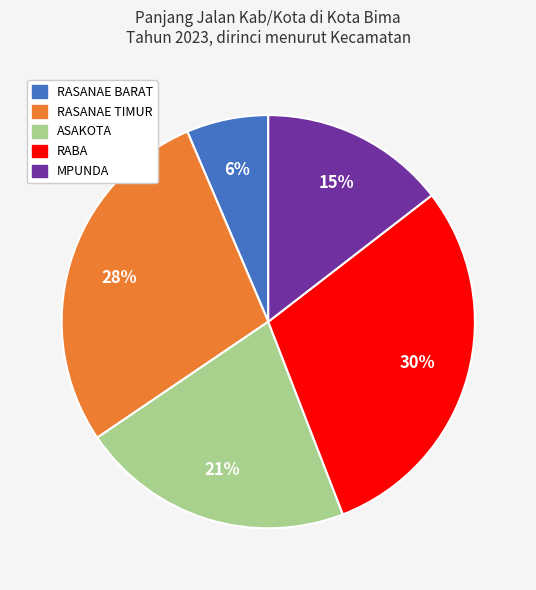

What percentage is the MPUNDA slice, to the nearest percent?

15%